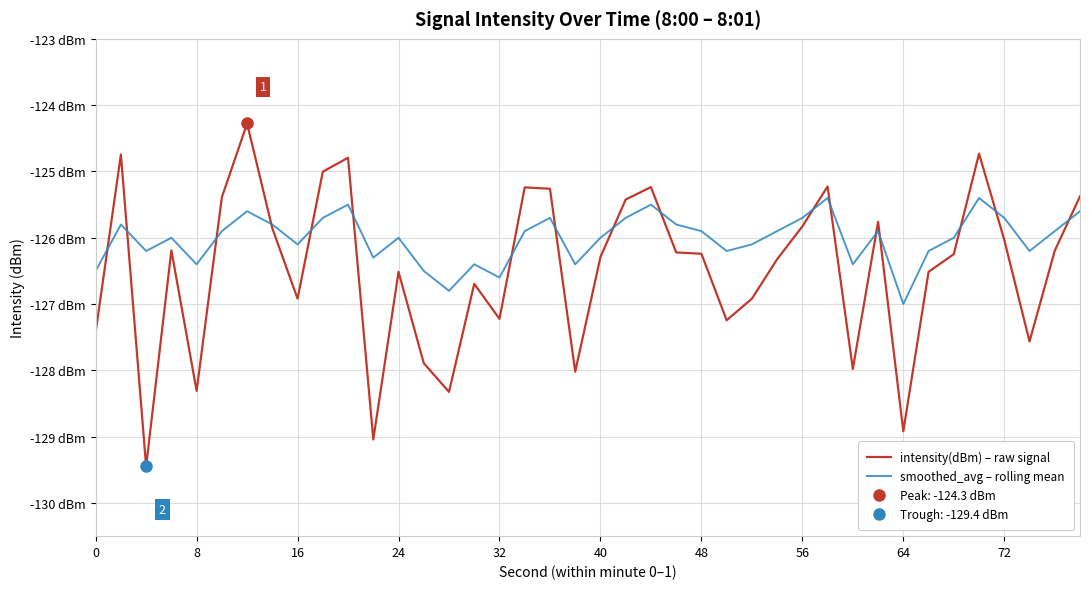

At how many categories does at least one series exceed -126?

20